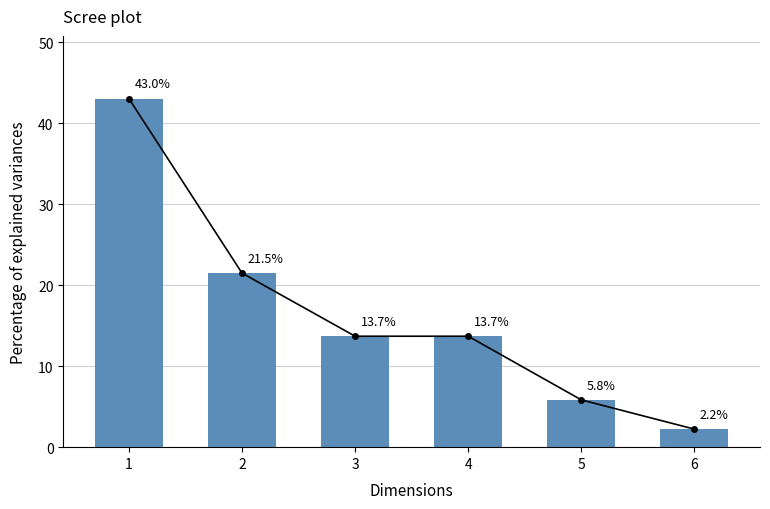

What is the change in value from 3 to 5?

-7.9